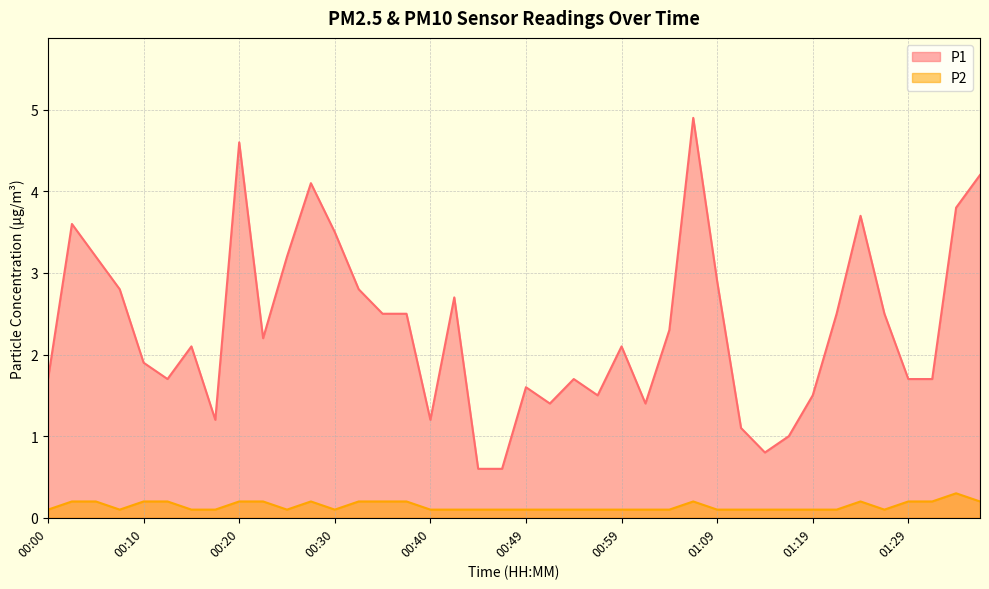

Which series changed the most between 01:07 and 01:26?

P1